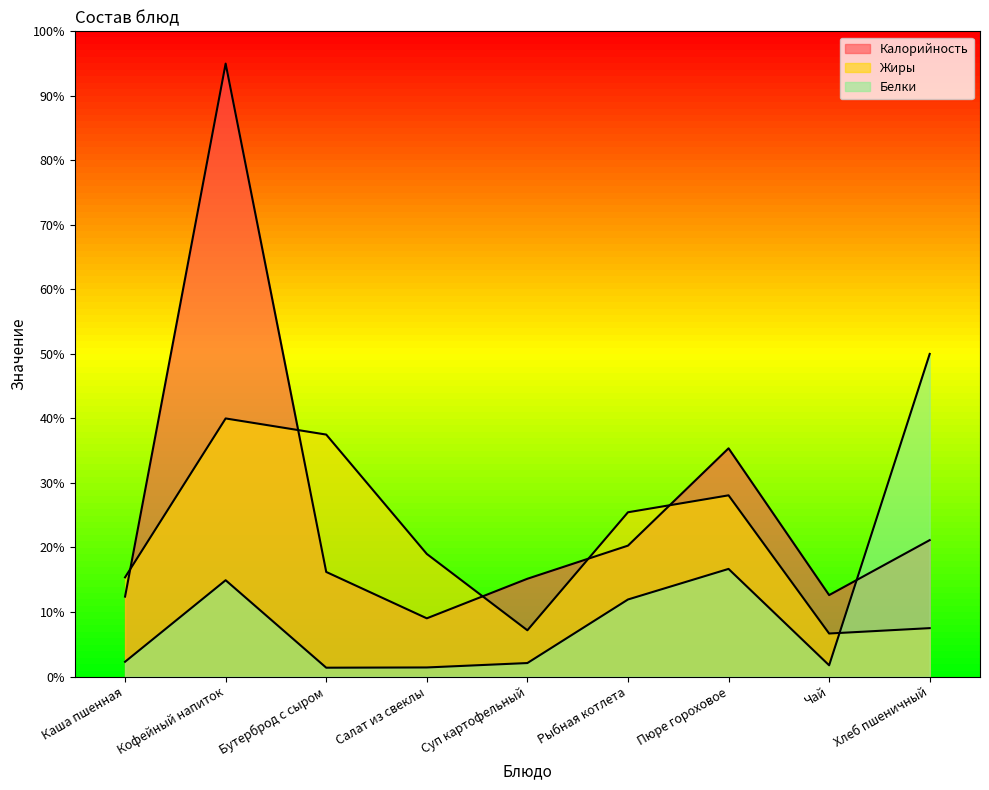

What is the value of the Белки point at the 3rd from the left?

1.4